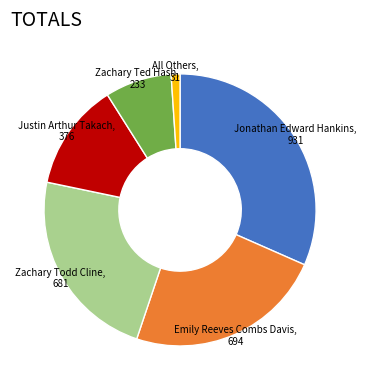

Do All Others and Emily Reeves Combs Davis together represent more than half of the pie?

No